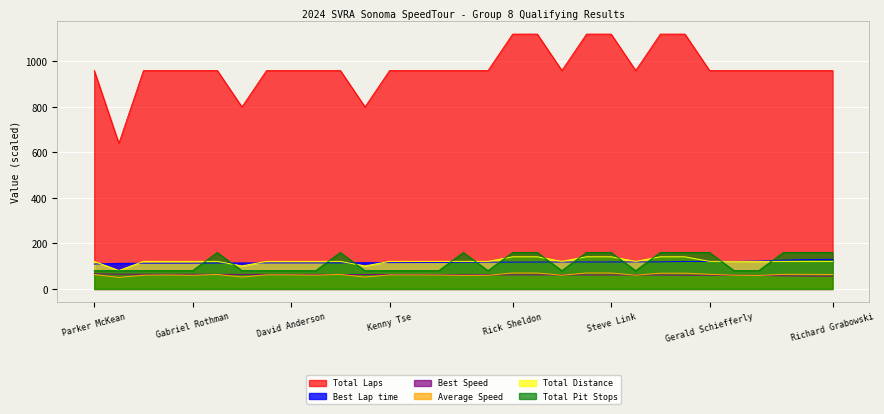

True or false: Best Speed and Best Lap time cross at least once.

False